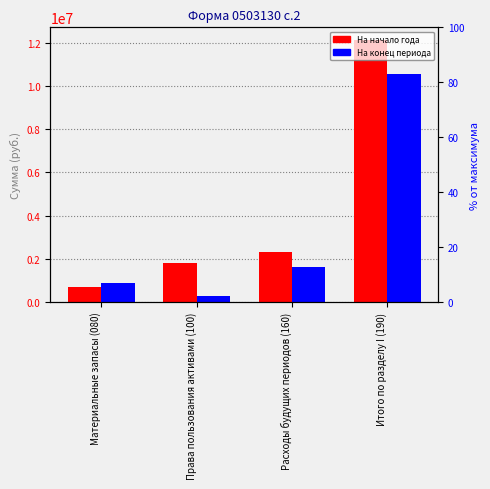

Rank the series by their maximum value, from highest to lowest.

На начало года (Бюджетная деятельность), На конец периода (Бюджетная деятельность)